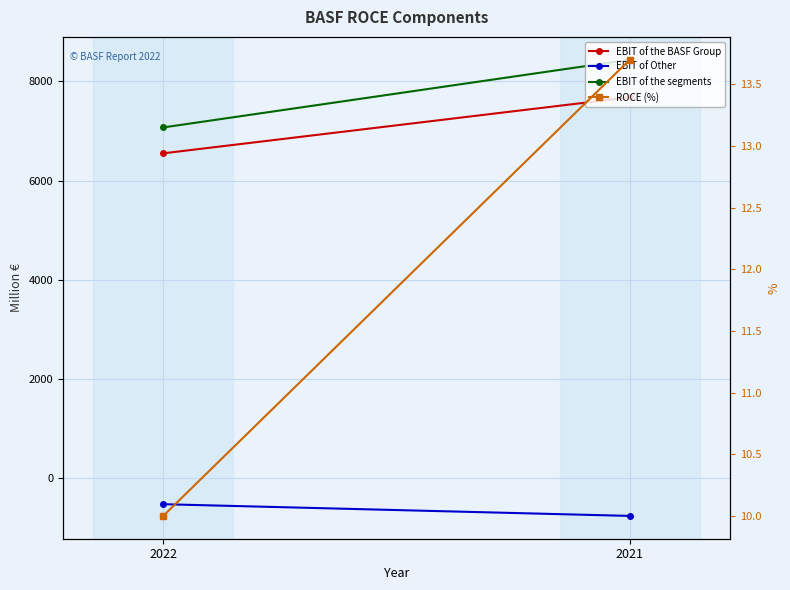

What are all the series names shown in the legend?

EBIT of the BASF Group, EBIT of Other, EBIT of the segments, ROCE (%)